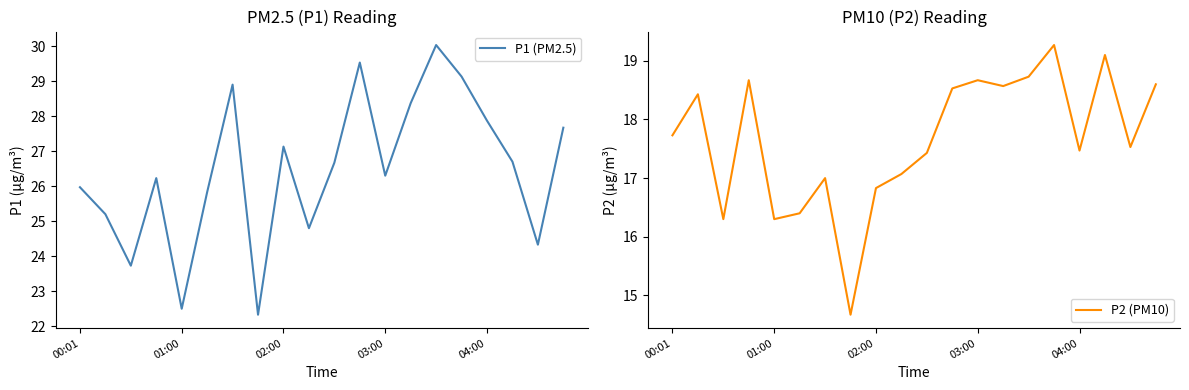

True or false: P2 (PM10) and P1 (PM2.5) cross at least once.

False